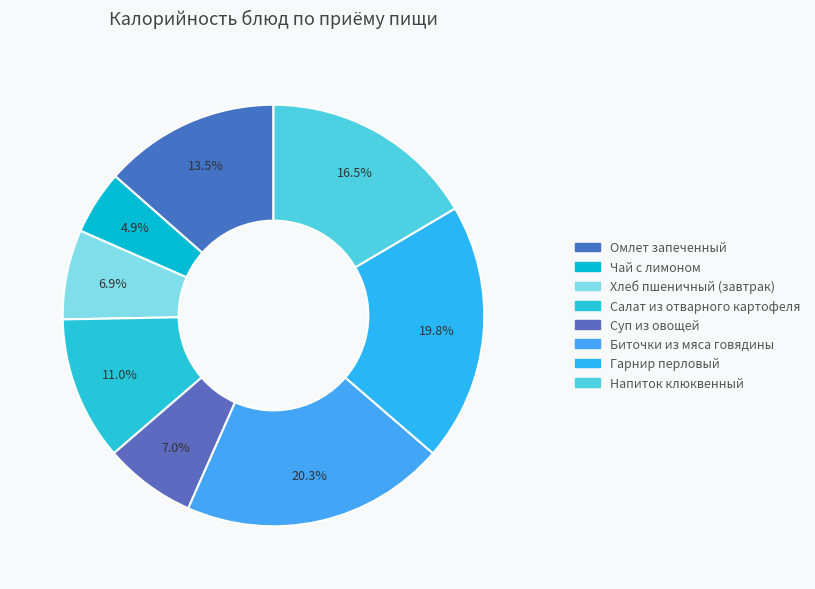

Do Гарнир перловый and Омлет запеченный together represent more than half of the pie?

No